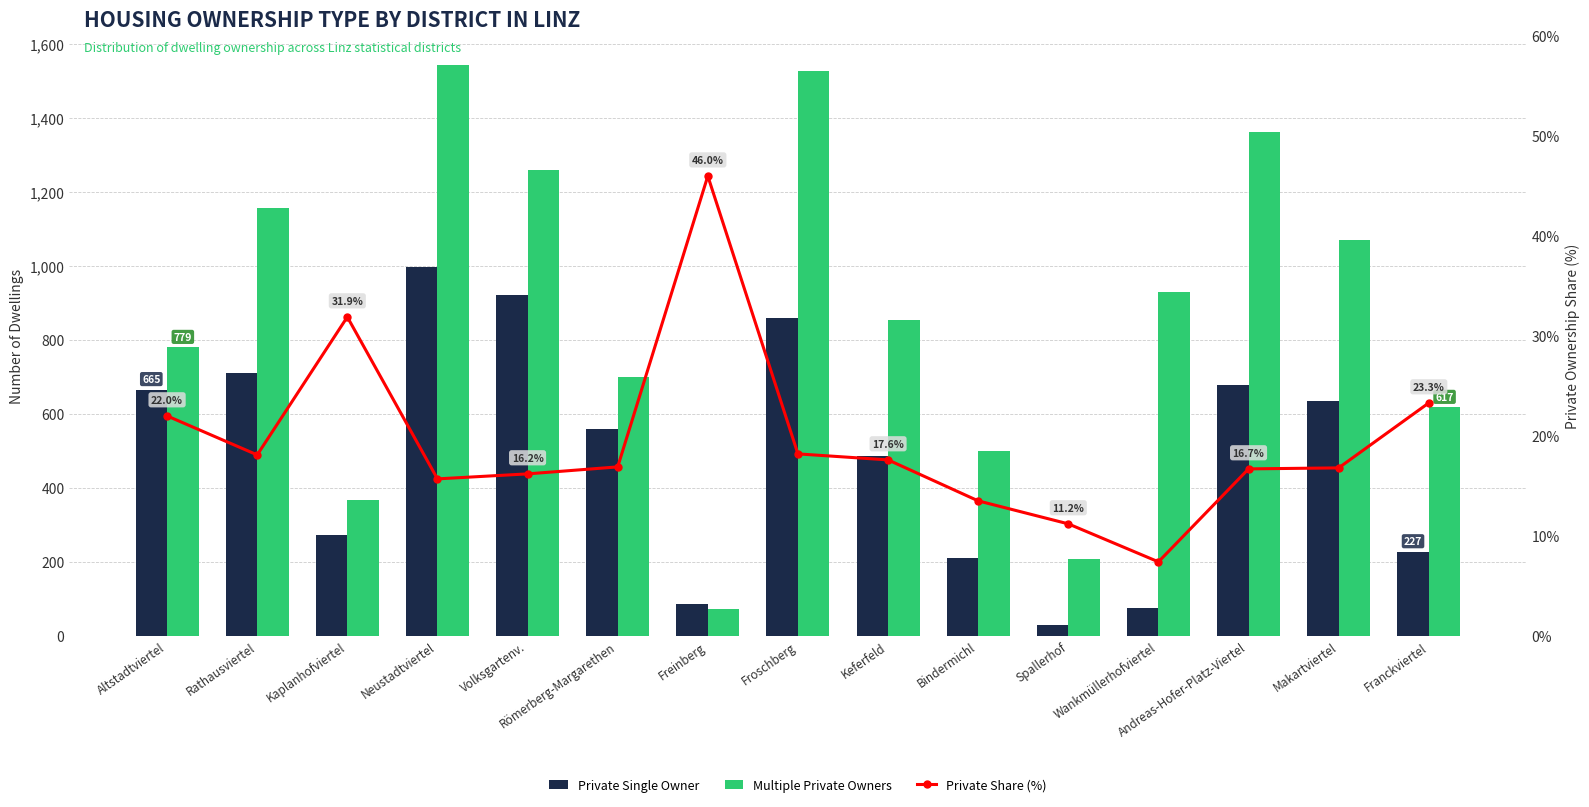

What is the difference between the Private Single Owner values at Franckviertel and Andreas-Hofer-Platz-Viertel?

450.0